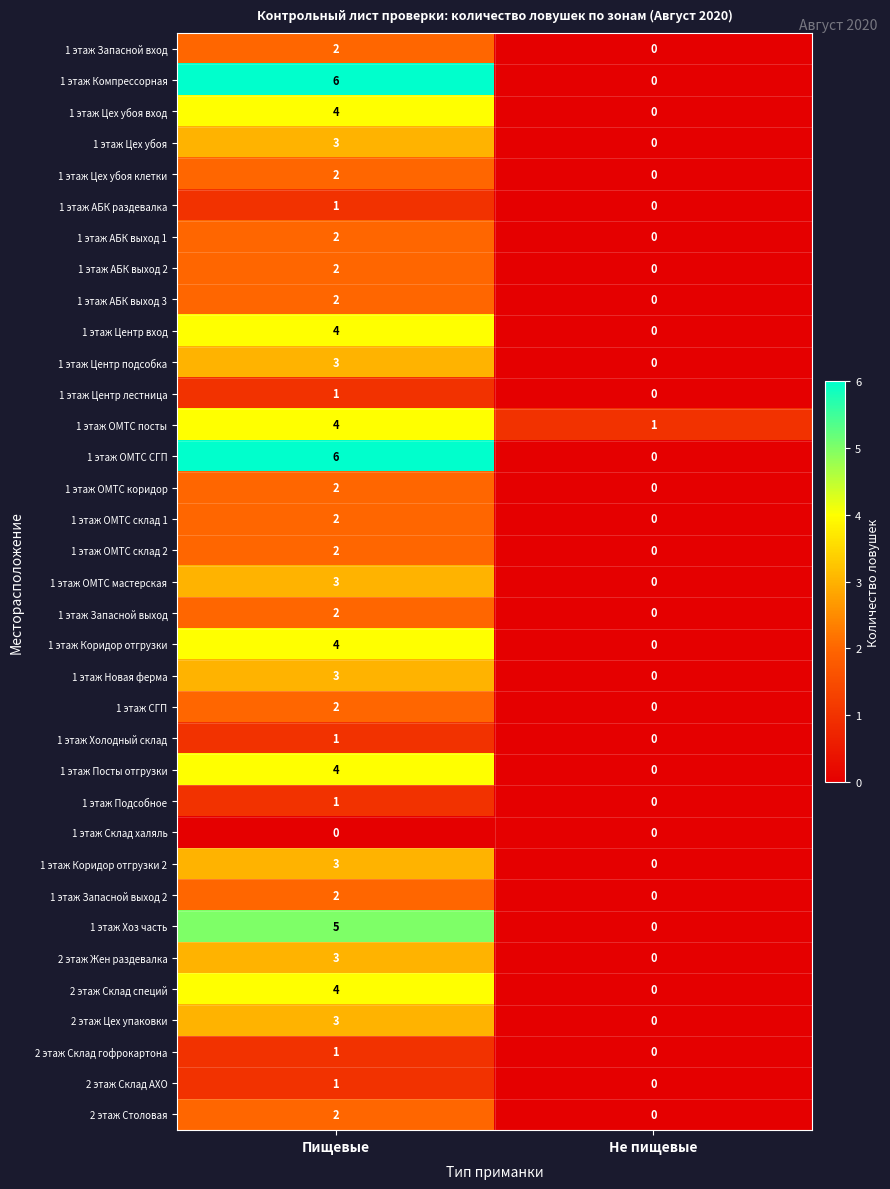

What is the total value across all series at Пищевые?

92